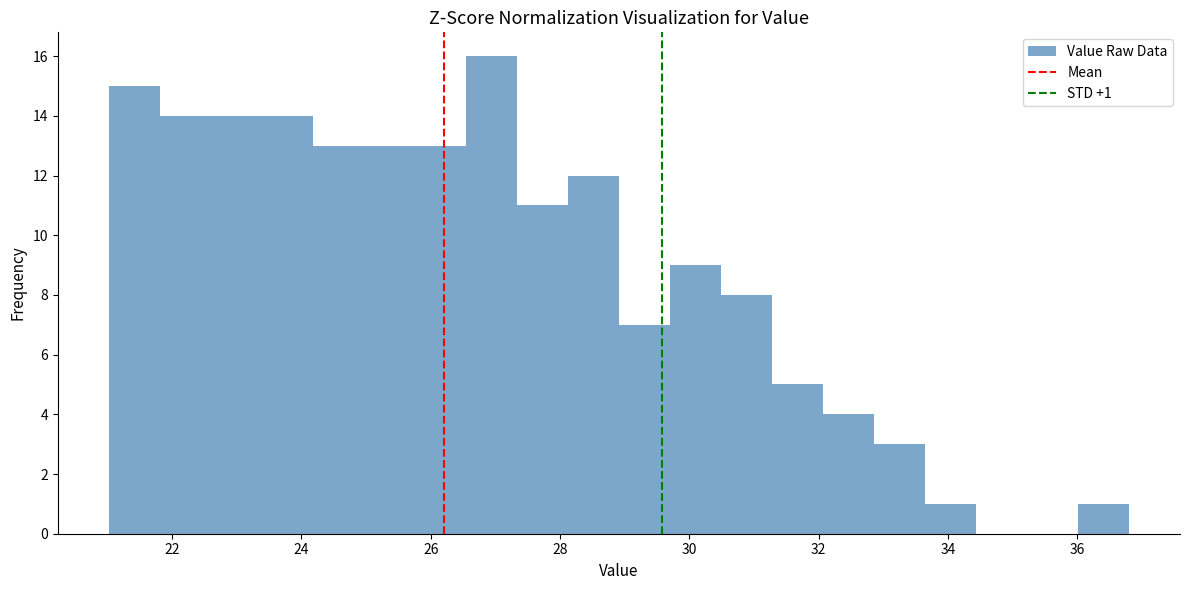

Read against the x-axis, roughly where is the centre of the tallest bar?

27.0